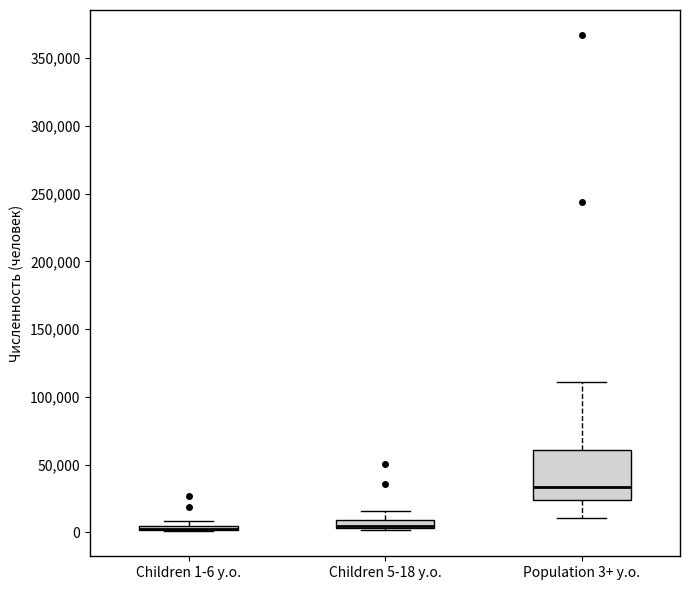

Where is the upper edge of the box for Population 3+ y.o. on the y-axis? The values are not printed on the chart, so give them approximately, as read against the axis.

60000